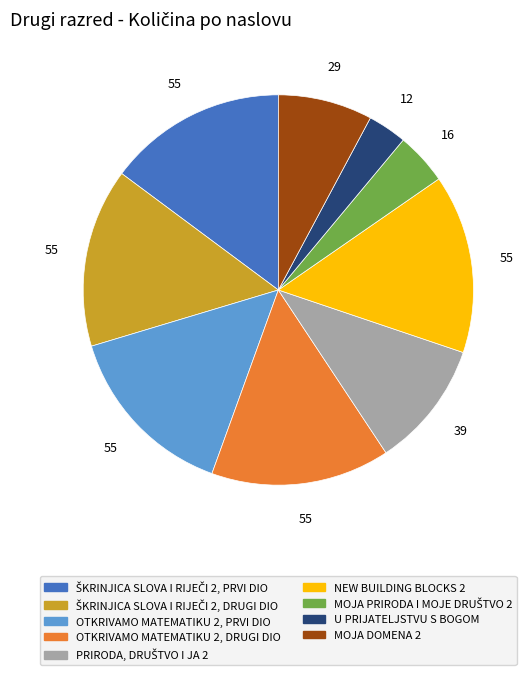

Between U PRIJATELJSTVU S BOGOM and MOJA DOMENA 2, which is larger?

MOJA DOMENA 2